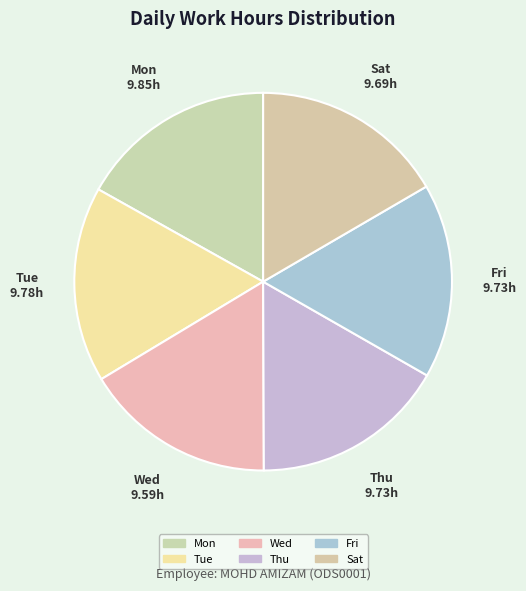

Does Mon account for over 50% of the chart?

No